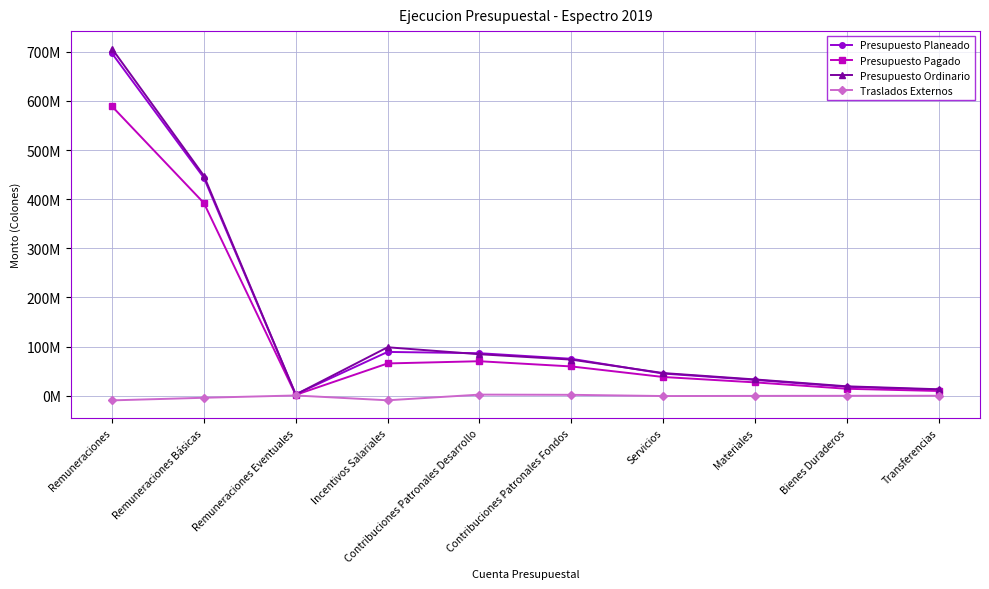

Reading left to right, what are all the values shown in this chart?

Presupuesto Planeado: Remuneraciones=696580575	Remuneraciones Básicas=443417167	Remuneraciones Eventuales=2729195	Incentivos Salariales=89004183	Contribuciones Patronales Desarrollo=86375337	Contribuciones Patronales Fondos=75054693	Servicios=45000000	Materiales=32000000	Bienes Duraderos=18000000	Transferencias=12000000
Presupuesto Pagado: Remuneraciones=588775664	Remuneraciones Básicas=392102069	Remuneraciones Eventuales=1605136	Incentivos Salariales=65553137	Contribuciones Patronales Desarrollo=70064343	Contribuciones Patronales Fondos=59450977	Servicios=38000000	Materiales=27000000	Bienes Duraderos=14000000	Transferencias=9500000
Presupuesto Ordinario: Remuneraciones=706200538	Remuneraciones Básicas=447718497	Remuneraciones Eventuales=2372556	Incentivos Salariales=98468388	Contribuciones Patronales Desarrollo=84279872	Contribuciones Patronales Fondos=73361225	Servicios=46000000	Materiales=33000000	Bienes Duraderos=19000000	Transferencias=13000000
Traslados Externos: Remuneraciones=-9619963	Remuneraciones Básicas=-4301330	Remuneraciones Eventuales=356639	Incentivos Salariales=-9464205	Contribuciones Patronales Desarrollo=2095465	Contribuciones Patronales Fondos=1693468	Servicios=-800000	Materiales=-500000	Bienes Duraderos=-300000	Transferencias=-200000